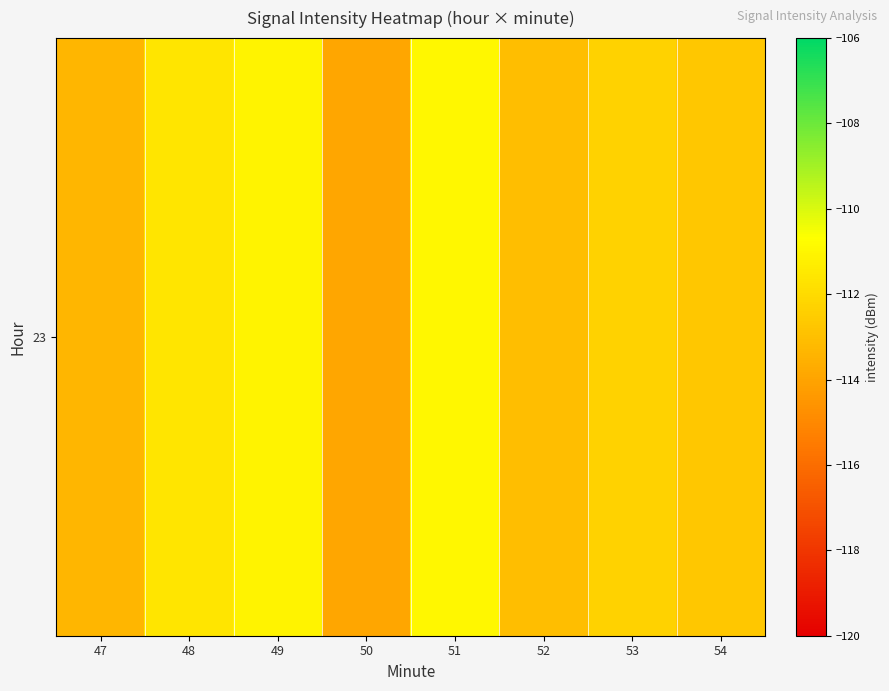

List the labels in order of value, smallest first.

50, 47, 52, 54, 53, 48, 49, 51